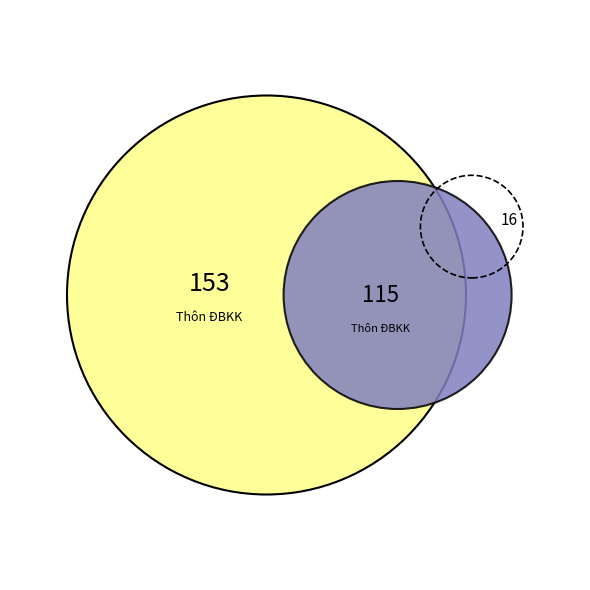

Is the sum of Thôn ĐBKK (ĐK2) and Thôn ĐBKK (ĐK1) greater than half?

Yes